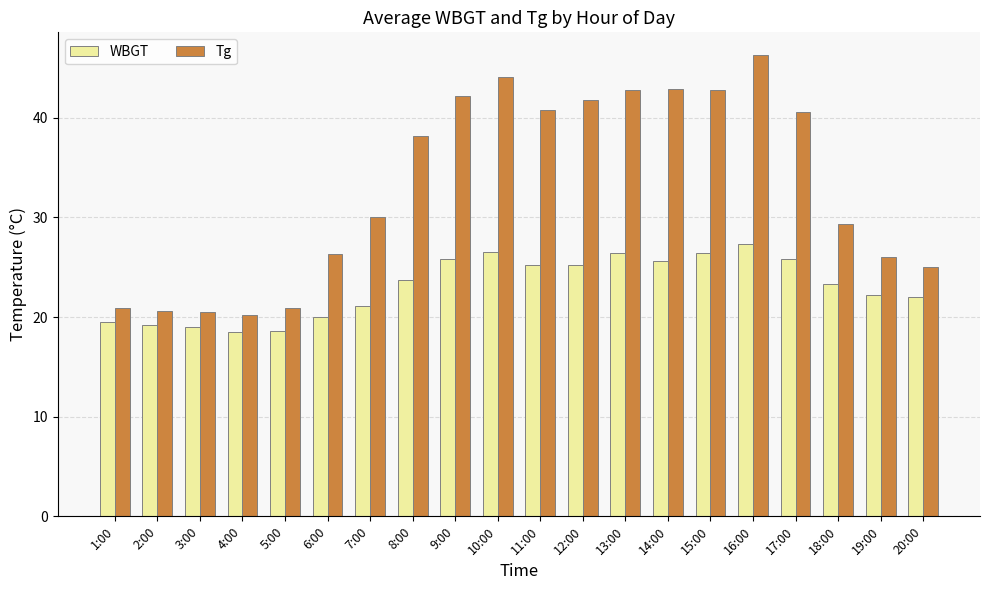

At how many categories does at least one series exceed 39?

9